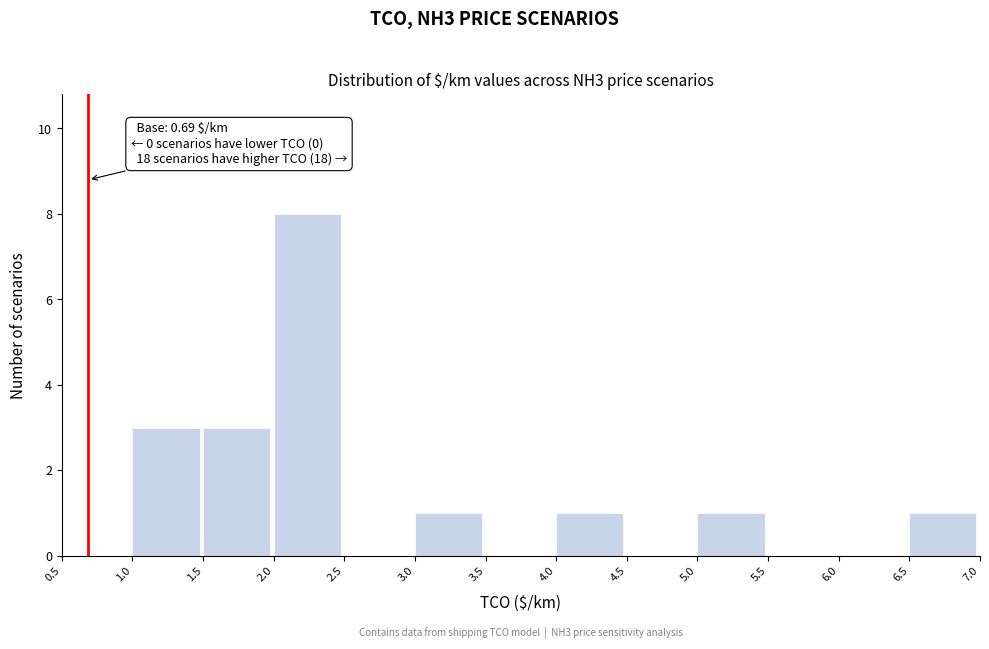

Which range on the x-axis has the tallest bar?

2.0 to 2.5